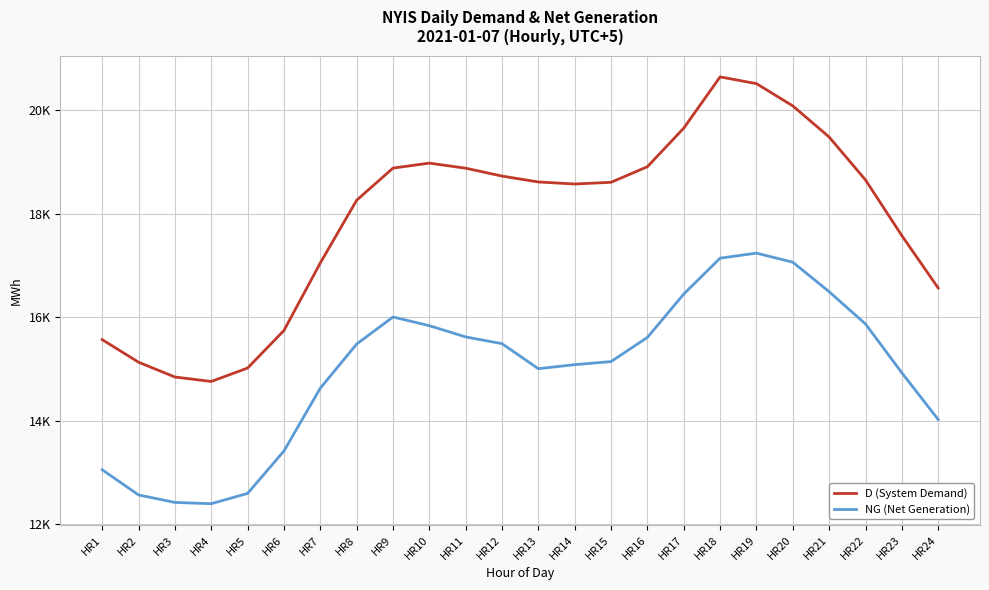

Does the chart have visible grid lines?

Yes